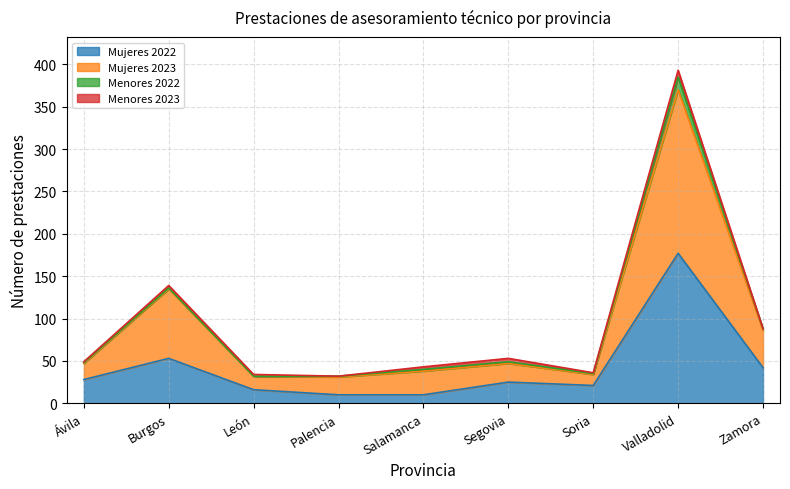

At which category is the sum across all series the highest?

Valladolid